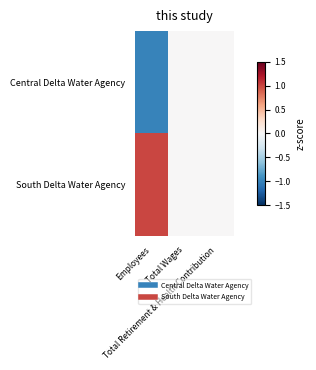

How many data points does each series have?

3